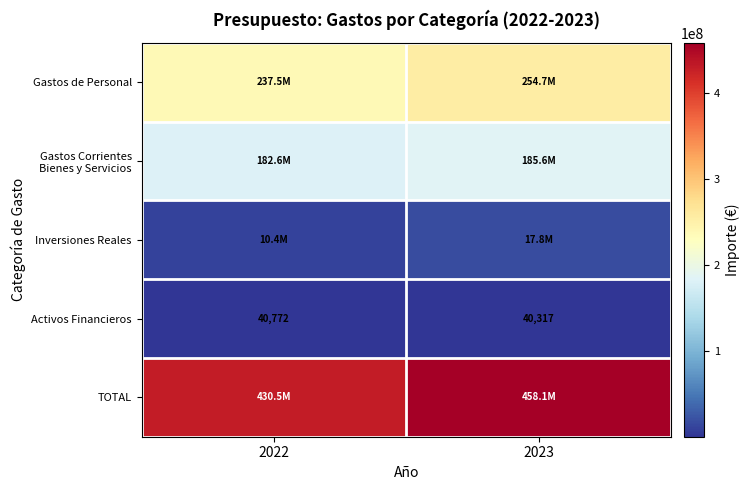

The value of Activos Financieros at 2022 is 9769. True or false?

False